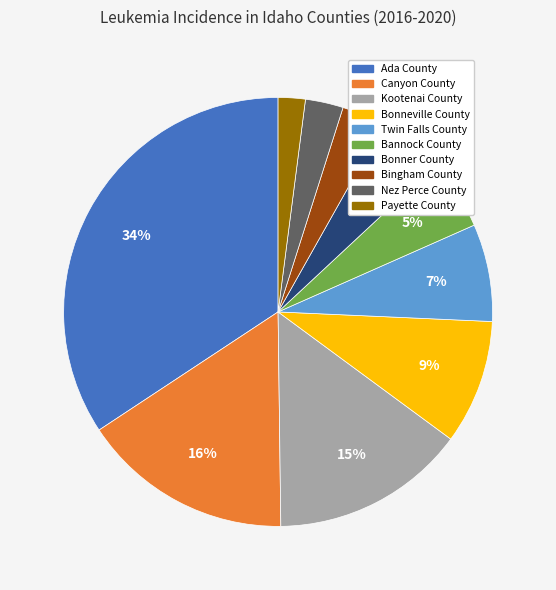

Which slice is the largest?

Ada County